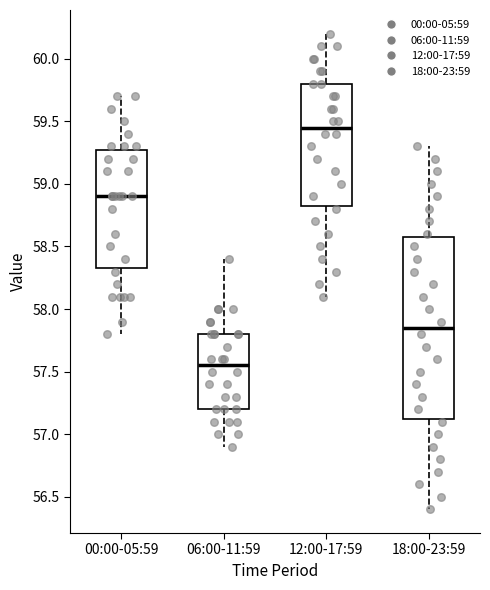

Which box has the highest median line?

12:00-17:59